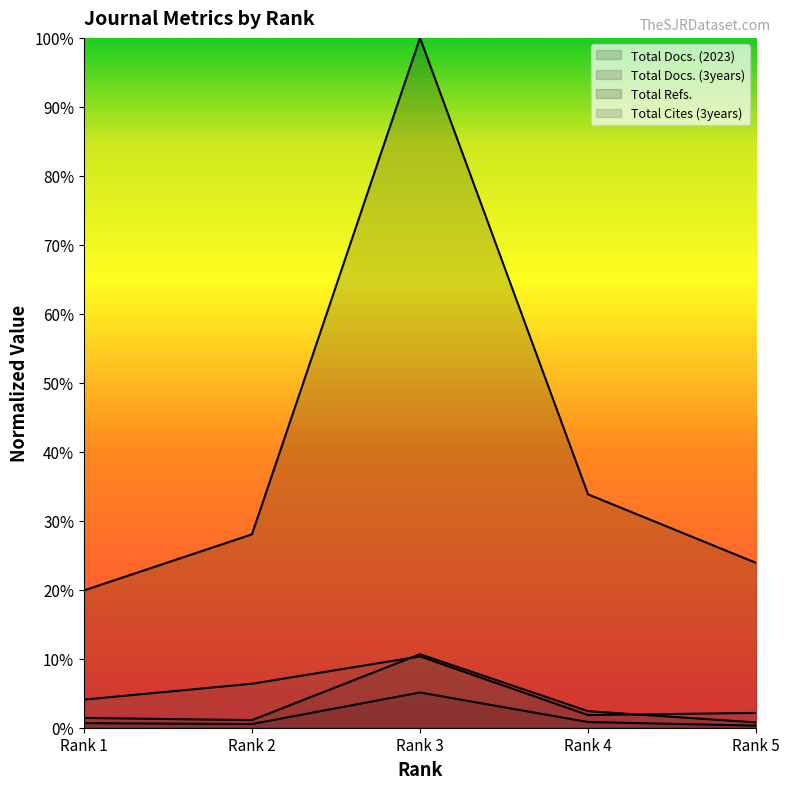

True or false: Total Refs. has more than 0 points higher than both neighbors.

True